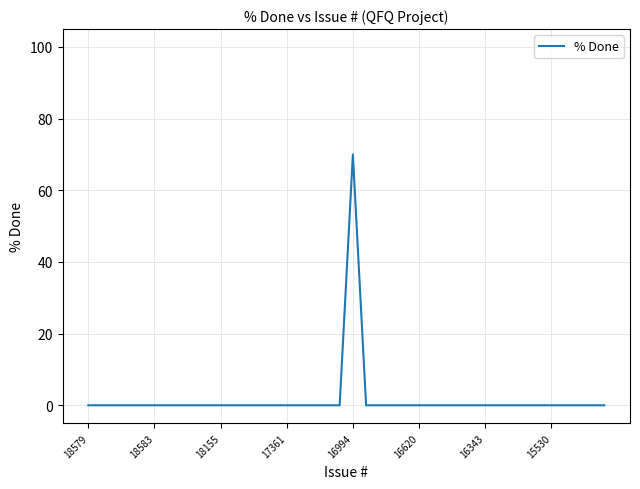

How many series are shown in this chart?

1